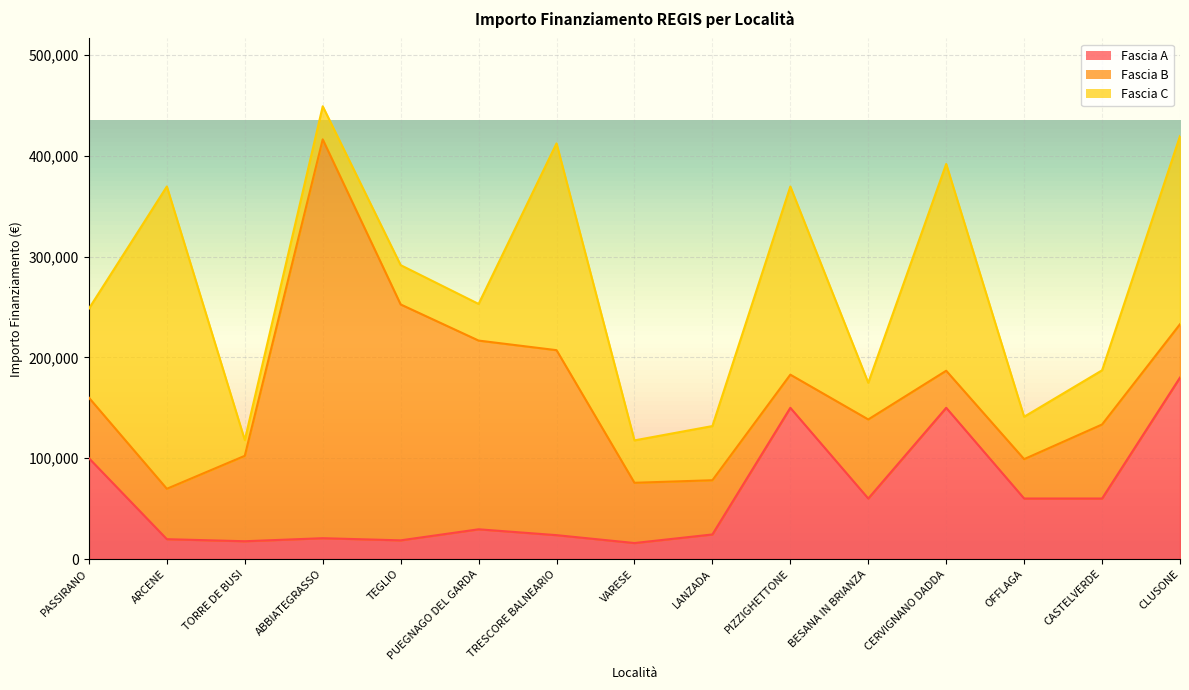

How many values in the Fascia A series are below 29464?

7